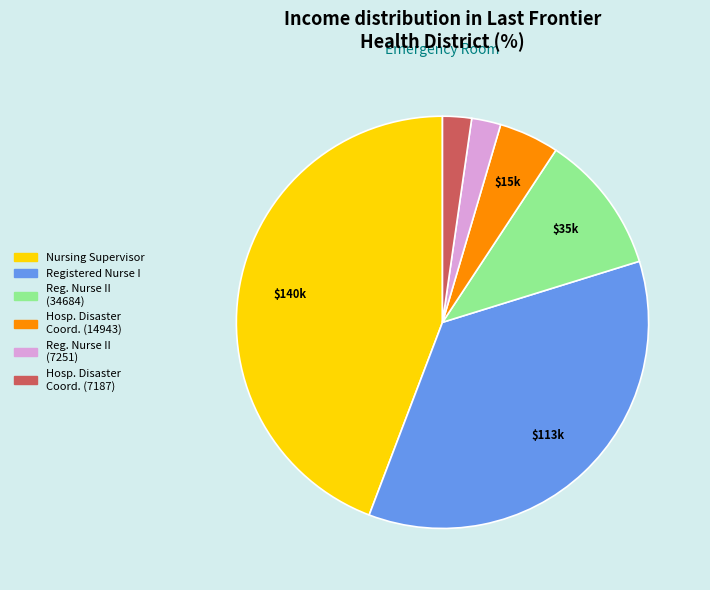

Is it true that Registered Nurse I is 36% of the pie?

True